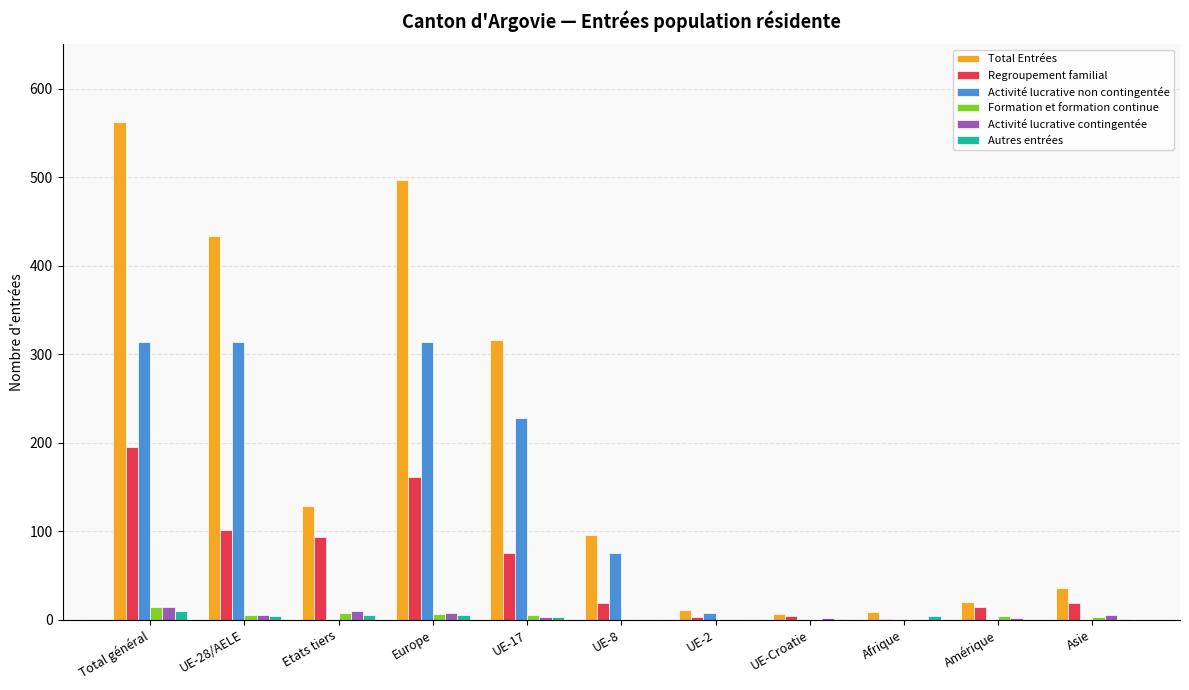

What is the sum of all Formation et formation continue values?

48